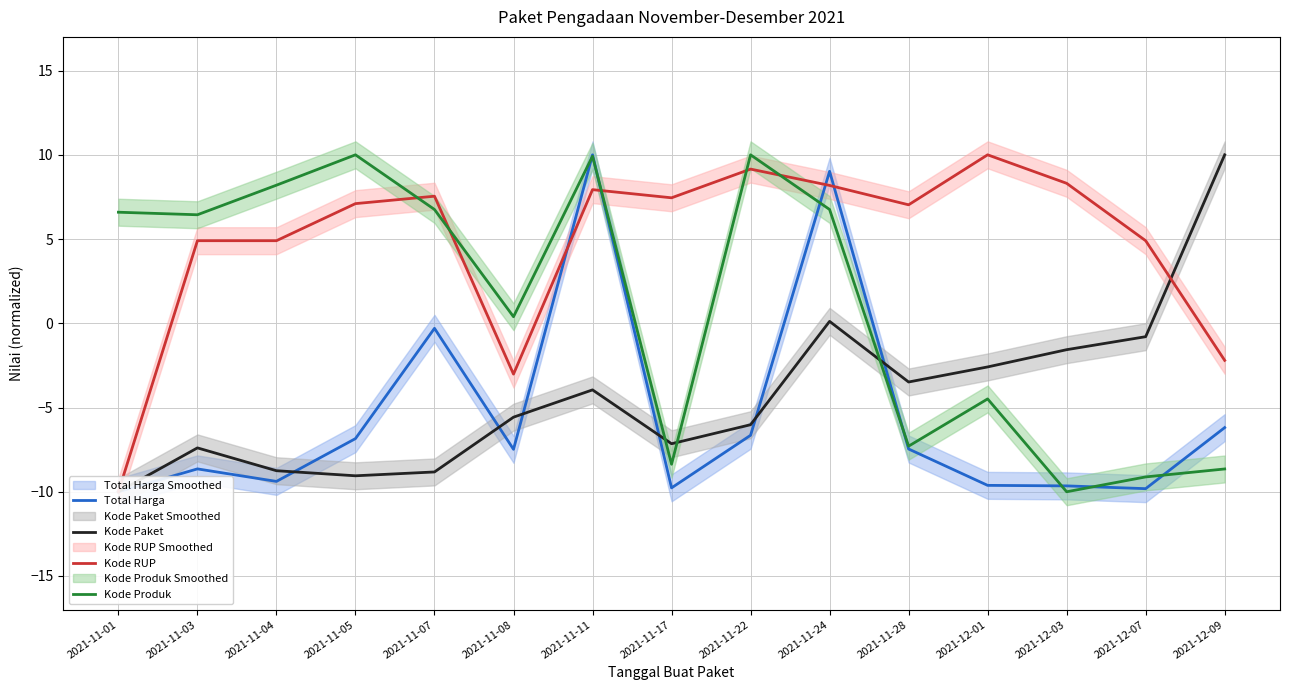

Reading left to right, extract all data points from this chart.

Total Harga: 2021-11-01=-10.0	2021-11-03=-8.6	2021-11-04=-9.4	2021-11-05=-6.8	2021-11-07=-0.3	2021-11-08=-7.5	2021-11-11=10.0	2021-11-17=-9.8	2021-11-22=-6.6	2021-11-24=9.0	2021-11-28=-7.5	2021-12-01=-9.6	2021-12-03=-9.7	2021-12-07=-9.8	2021-12-09=-6.2
Kode Paket: 2021-11-01=-10.0	2021-11-03=-7.4	2021-11-04=-8.8	2021-11-05=-9.1	2021-11-07=-8.8	2021-11-08=-5.6	2021-11-11=-4.0	2021-11-17=-7.1	2021-11-22=-6.0	2021-11-24=0.1	2021-11-28=-3.5	2021-12-01=-2.6	2021-12-03=-1.6	2021-12-07=-0.8	2021-12-09=10.0
Kode RUP: 2021-11-01=-10.0	2021-11-03=4.9	2021-11-04=4.9	2021-11-05=7.1	2021-11-07=7.5	2021-11-08=-3.0	2021-11-11=7.9	2021-11-17=7.4	2021-11-22=9.2	2021-11-24=8.2	2021-11-28=7.0	2021-12-01=10.0	2021-12-03=8.3	2021-12-07=4.9	2021-12-09=-2.2
Kode Produk: 2021-11-01=6.6	2021-11-03=6.4	2021-11-04=8.2	2021-11-05=10.0	2021-11-07=6.8	2021-11-08=0.4	2021-11-11=9.9	2021-11-17=-8.4	2021-11-22=10.0	2021-11-24=6.8	2021-11-28=-7.3	2021-12-01=-4.5	2021-12-03=-10.0	2021-12-07=-9.1	2021-12-09=-8.6